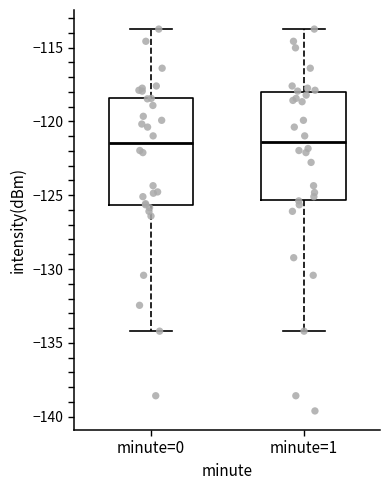

Where does the lower whisker of the box for minute=0 end on the y-axis? The values are not printed on the chart, so give them approximately, as read against the axis.

-134.0